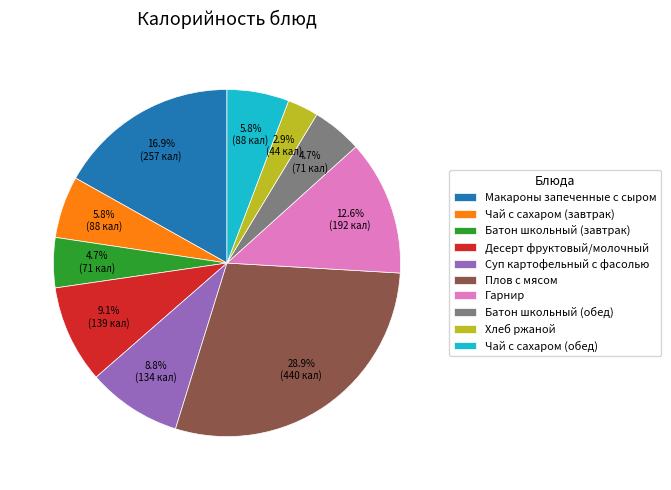

True or false: Десерт фруктовый/молочный accounts for 9% of the total.

True